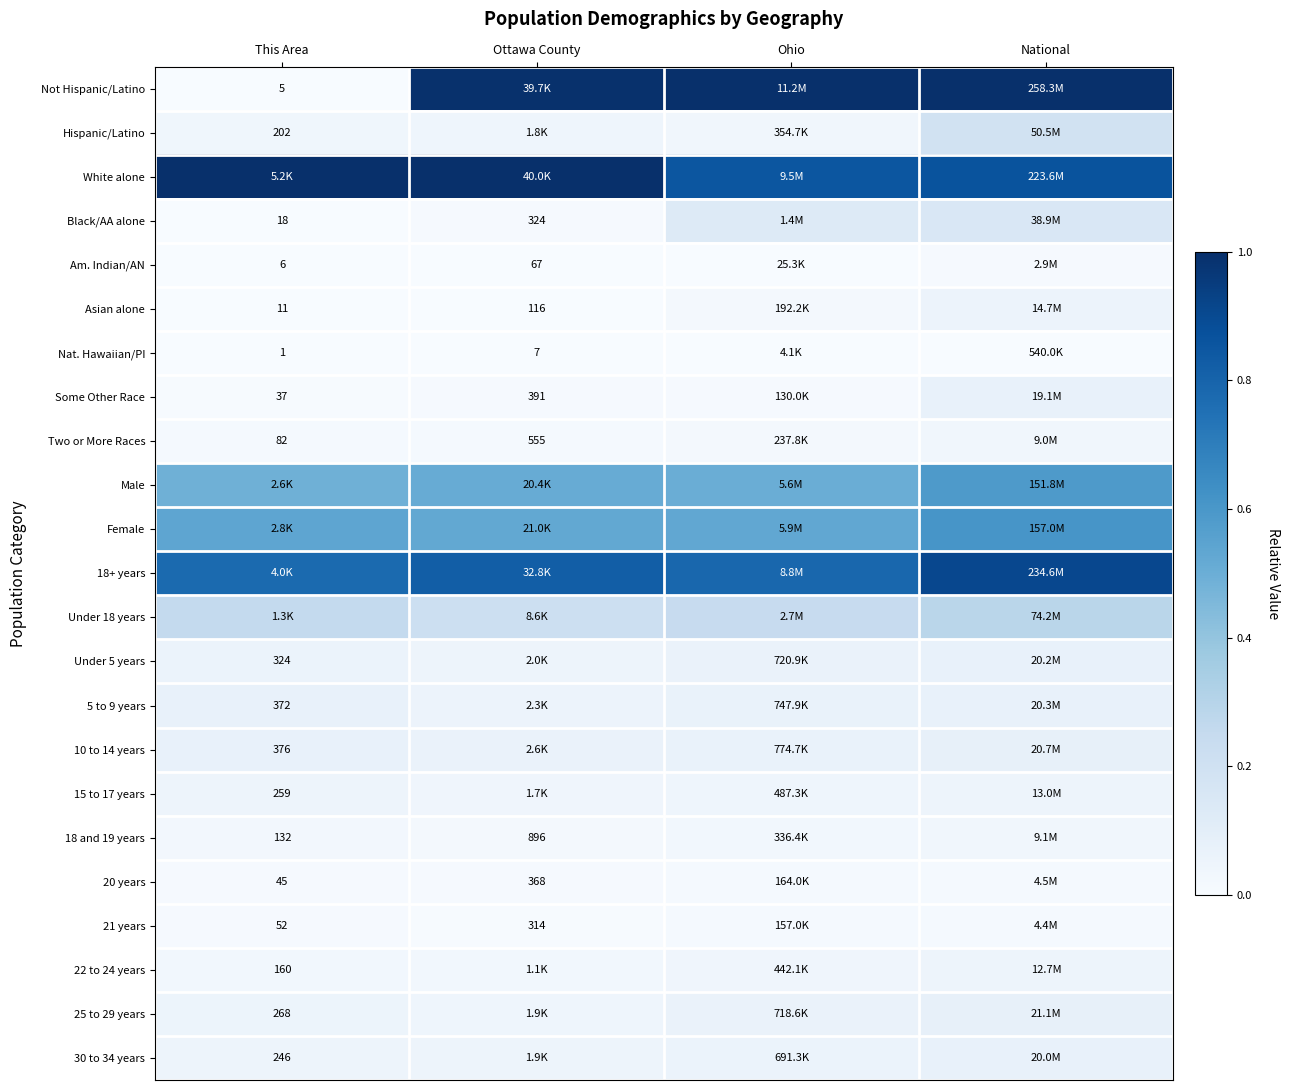

At which category is the sum across all series the highest?

National